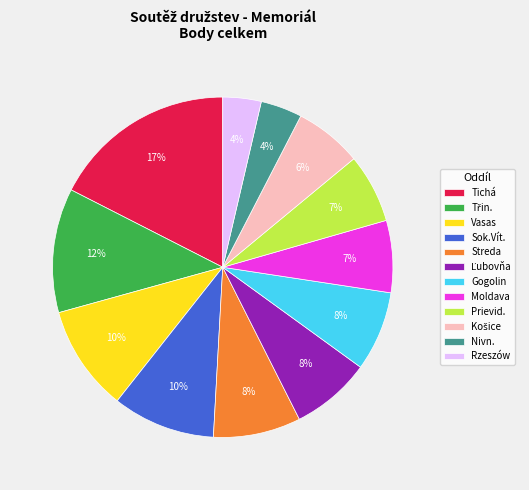

Which category has the biggest portion of the pie?

Tichá